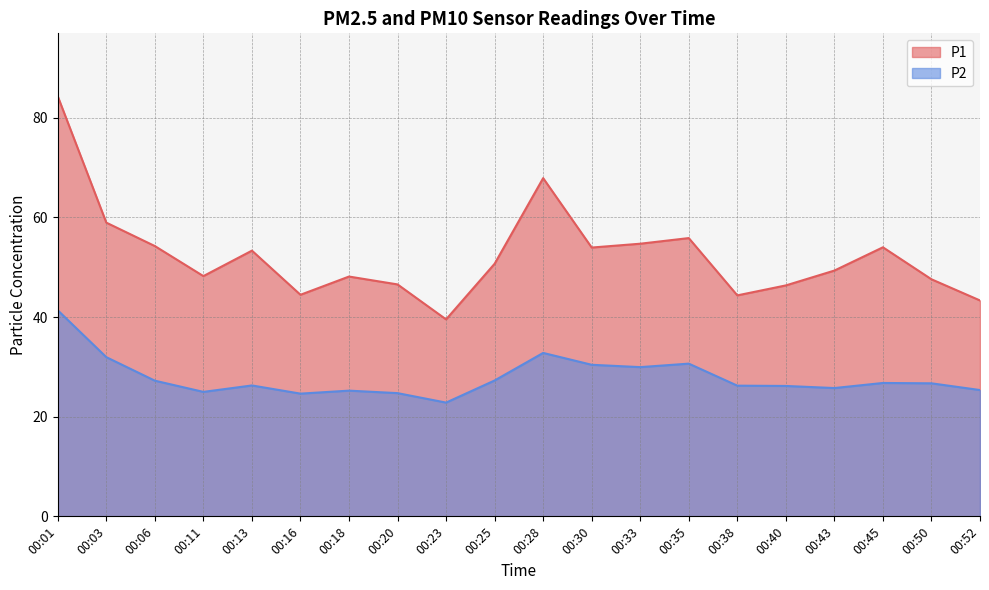

Which series has the widest spread of values?

P1